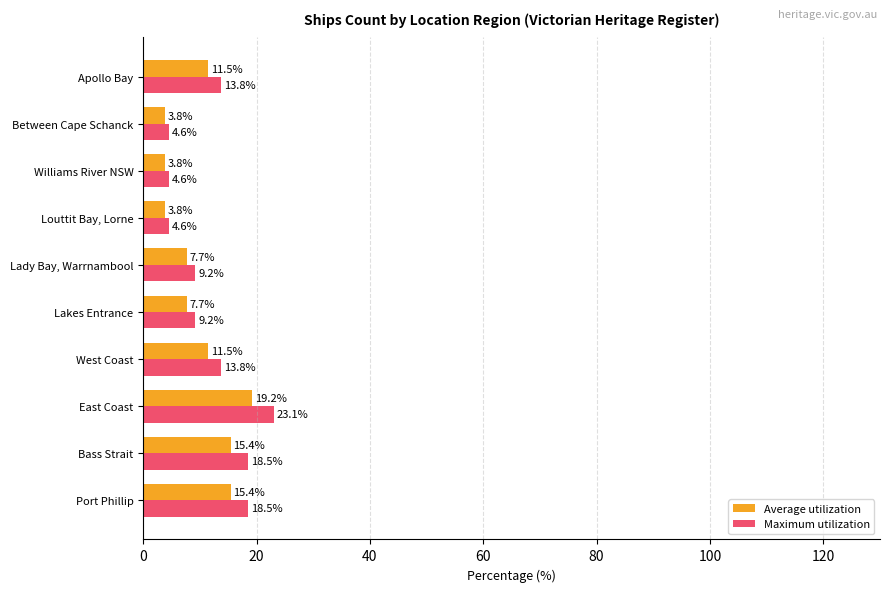

Between West Coast and Williams River NSW, which series saw the biggest shift?

Maximum utilization